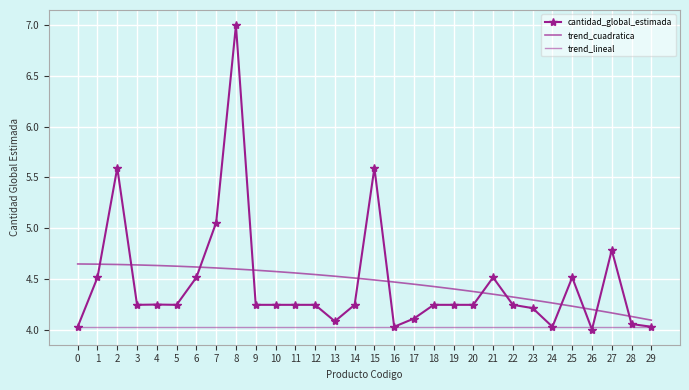

Rank the series at 26 from highest to lowest value.

trend_cuadratica, trend_lineal, cantidad_global_estimada